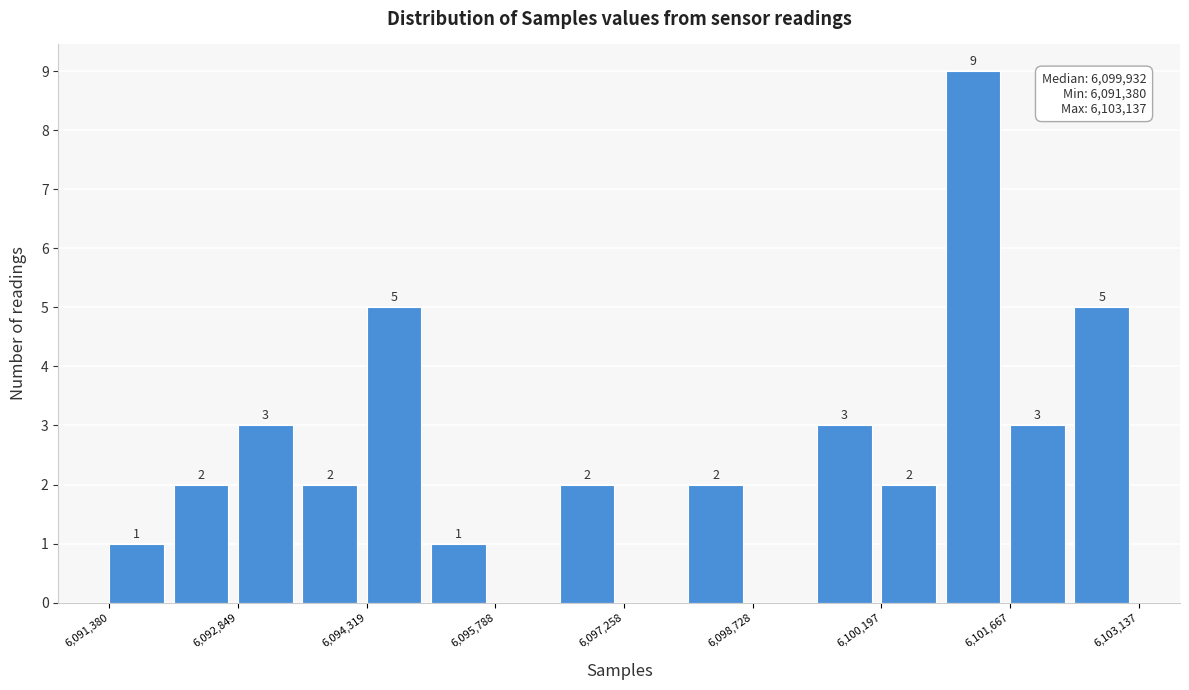

Read against the x-axis, roughly where is the centre of the tallest bar?

6101200